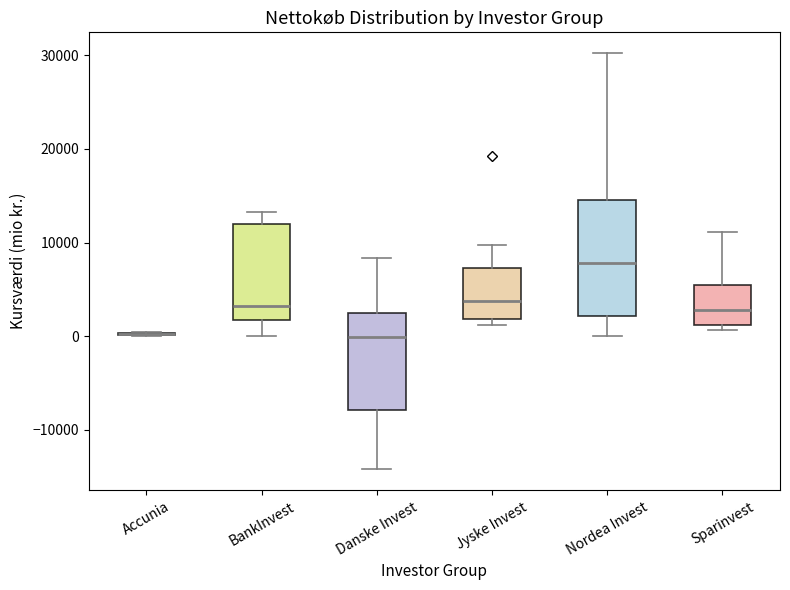

Reading left to right, transcribe this box plot: for each box, give where its median line is, the range the box spans, and where its two whiskers end, as read against the y-axis. The values are not printed on the chart, so give them approximately, as read against the axis.

Accunia: box collapsed to a line at 0, whiskers 0 to 0
BankInvest: median 3000, box 2000 to 12000, whiskers 0 to 13000
Danske Invest: median 0, box -8000 to 2000, whiskers -14000 to 8000
Jyske Invest: median 4000, box 2000 to 7000, whiskers 1000 to 10000
Nordea Invest: median 8000, box 2000 to 14000, whiskers 0 to 30000
Sparinvest: median 3000, box 1000 to 5000, whiskers 1000 (just below the box's lower edge) to 11000